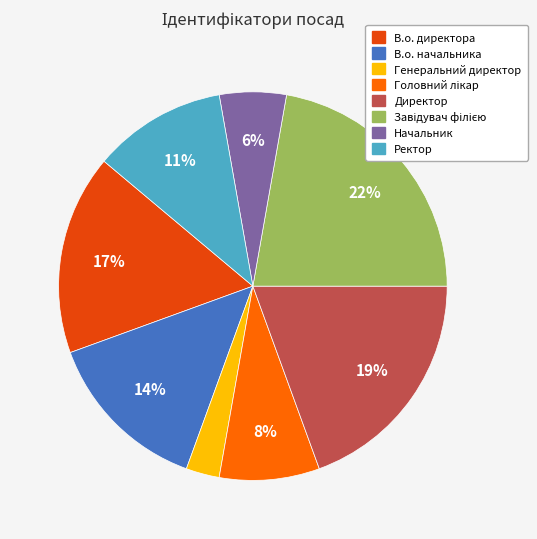

Which has a higher value, В.о. начальника or Генеральний директор?

В.о. начальника